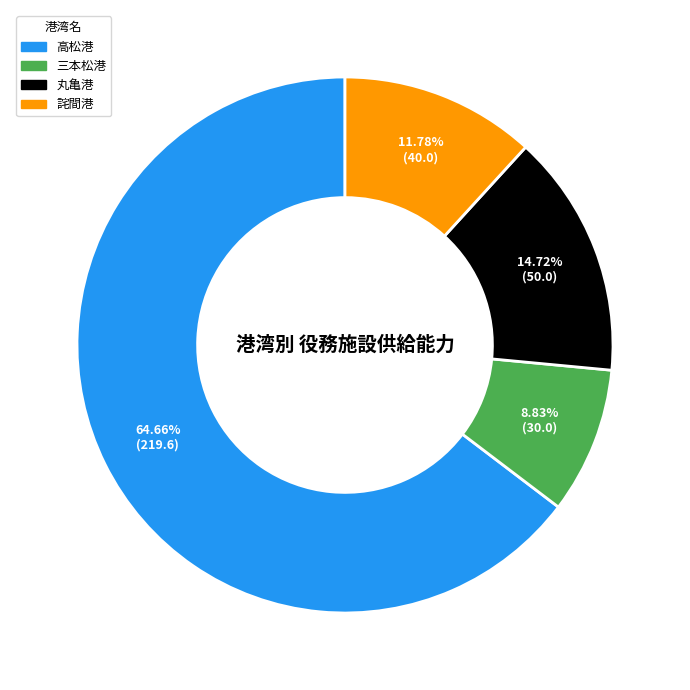

To the nearest percent, what is the average slice percentage?

25%